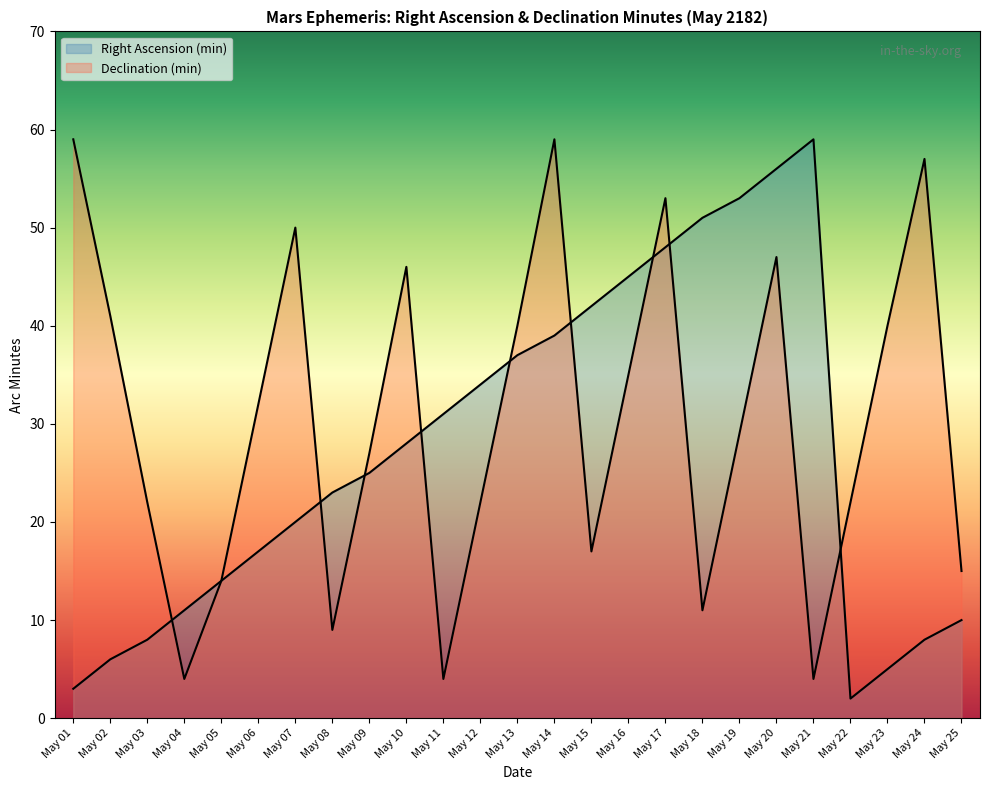

Reading left to right, extract all data points from this chart.

Right Ascension (min): May 01=3	May 02=6	May 03=8	May 04=11	May 05=14	May 06=17	May 07=20	May 08=23	May 09=25	May 10=28	May 11=31	May 12=34	May 13=37	May 14=39	May 15=42	May 16=45	May 17=48	May 18=51	May 19=53	May 20=56	May 21=59	May 22=2	May 23=5	May 24=8	May 25=10
Declination (min): May 01=59	May 02=41	May 03=22	May 04=4	May 05=14	May 06=32	May 07=50	May 08=9	May 09=27	May 10=46	May 11=4	May 12=22	May 13=40	May 14=59	May 15=17	May 16=35	May 17=53	May 18=11	May 19=29	May 20=47	May 21=4	May 22=22	May 23=40	May 24=57	May 25=15